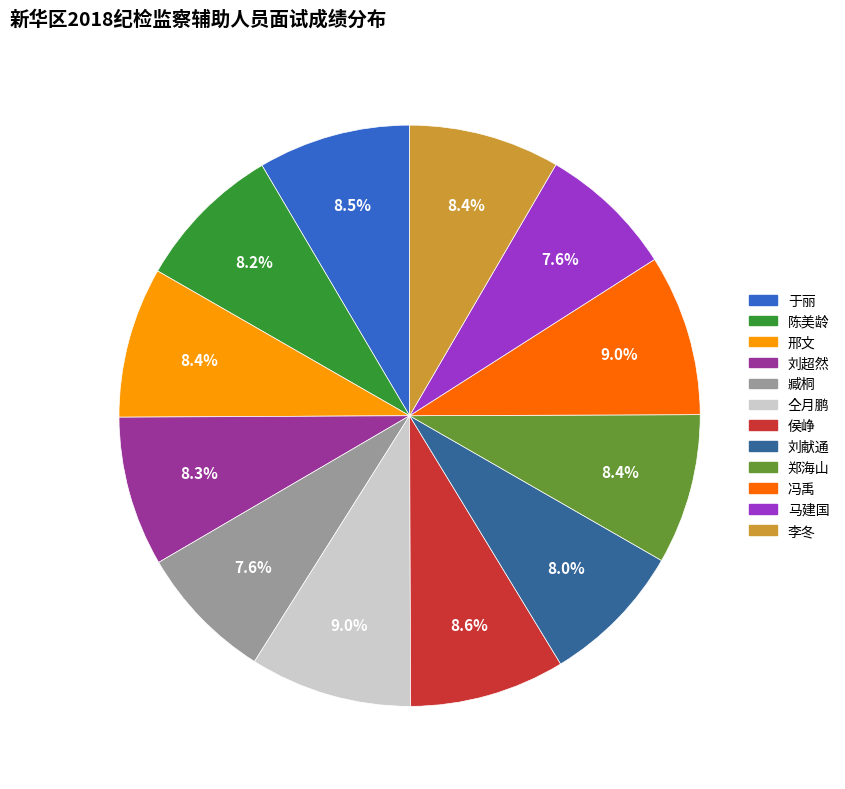

Does 刘超然 represent more than half of the total?

No